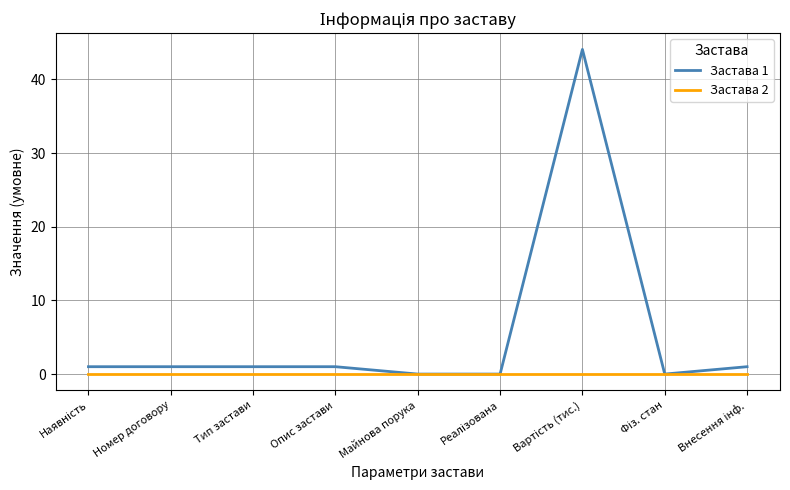

What is the difference between the highest and lowest values at Тип застави?

1.0